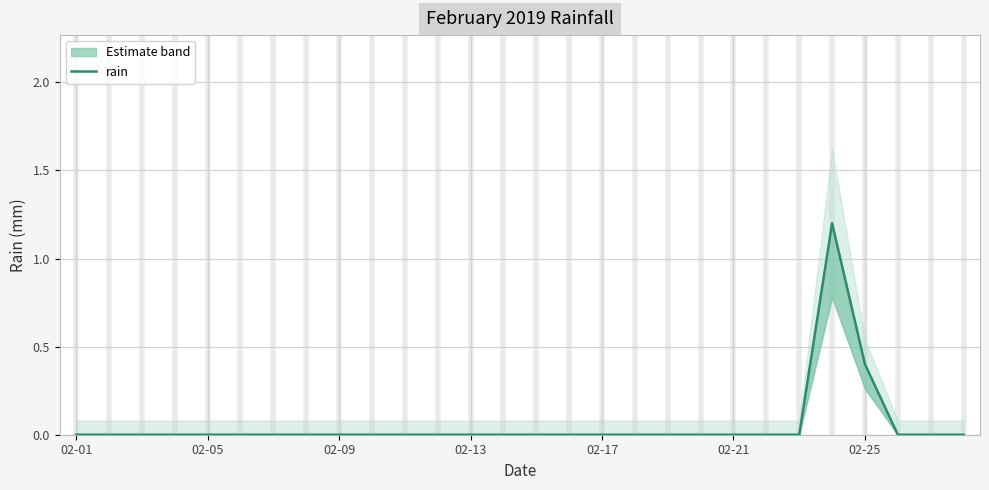

Is it true that the value at 02-01 is 0.0?

True